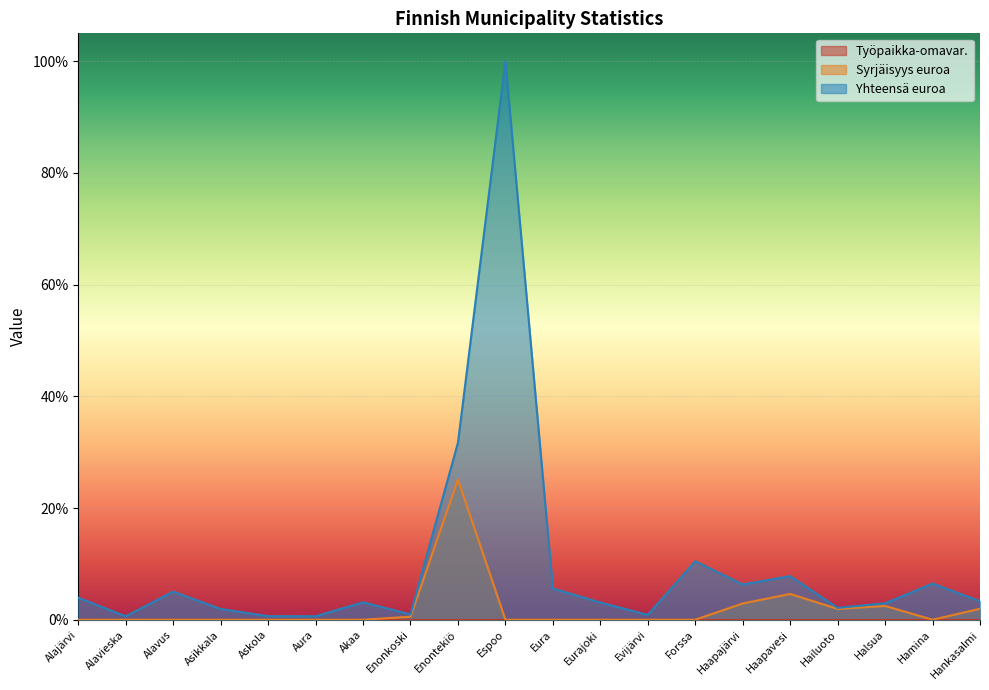

At which category does the chart reach its minimum across all series?

Alajärvi